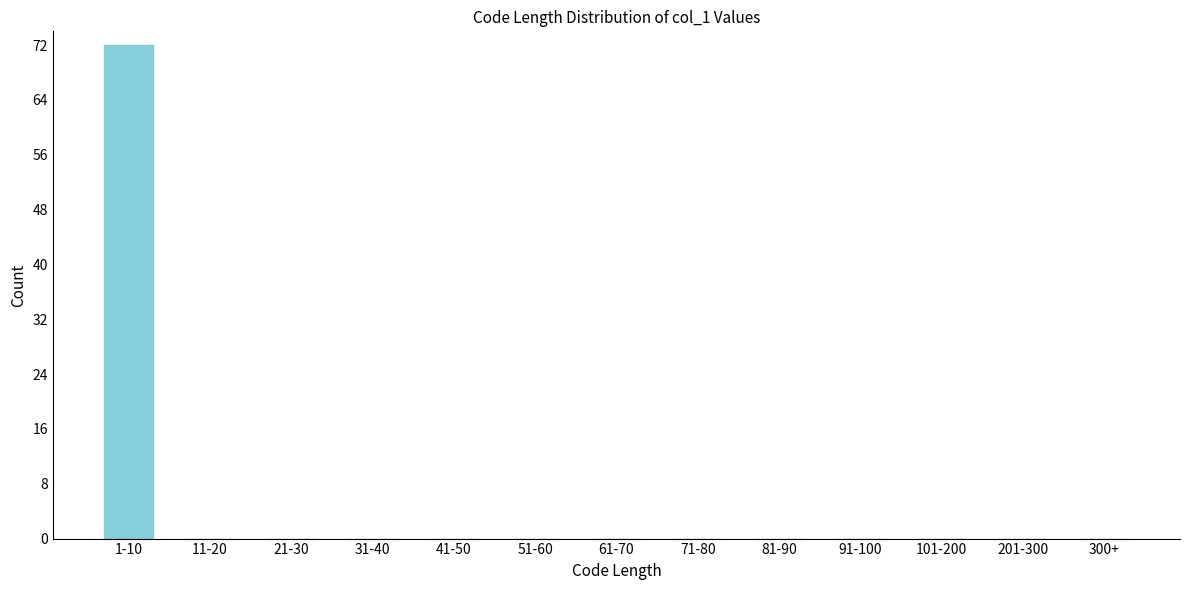

Reading left to right, what are all the values shown in this chart?

1-10=72	11-20=0	21-30=0	31-40=0	41-50=0	51-60=0	61-70=0	71-80=0	81-90=0	91-100=0	101-200=0	201-300=0	300+=0